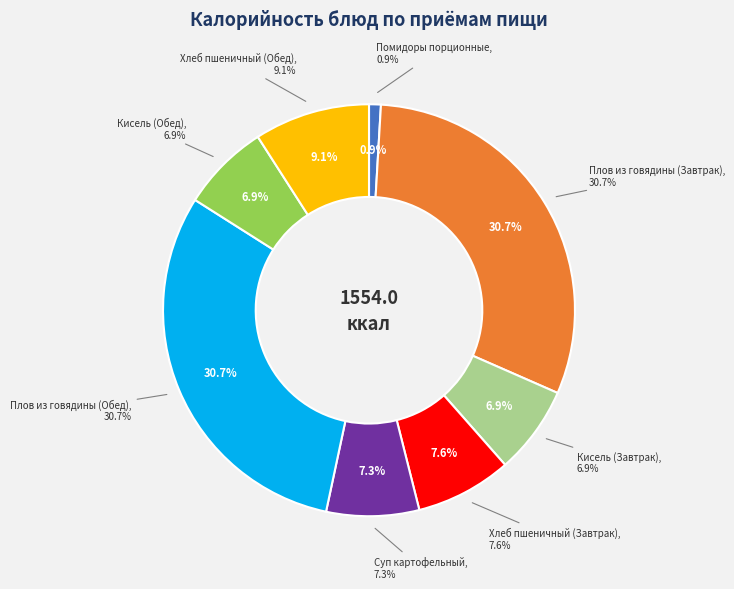

What percentage do Хлеб пшеничный (Завтрак) and Хлеб пшеничный (Обед) together represent?

16.6%